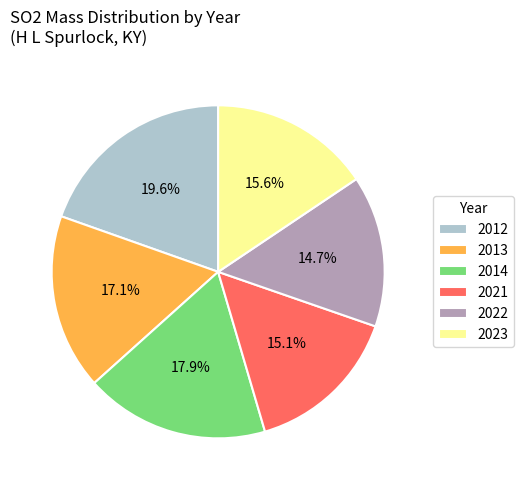

True or false: 2021 accounts for 15% of the total.

True